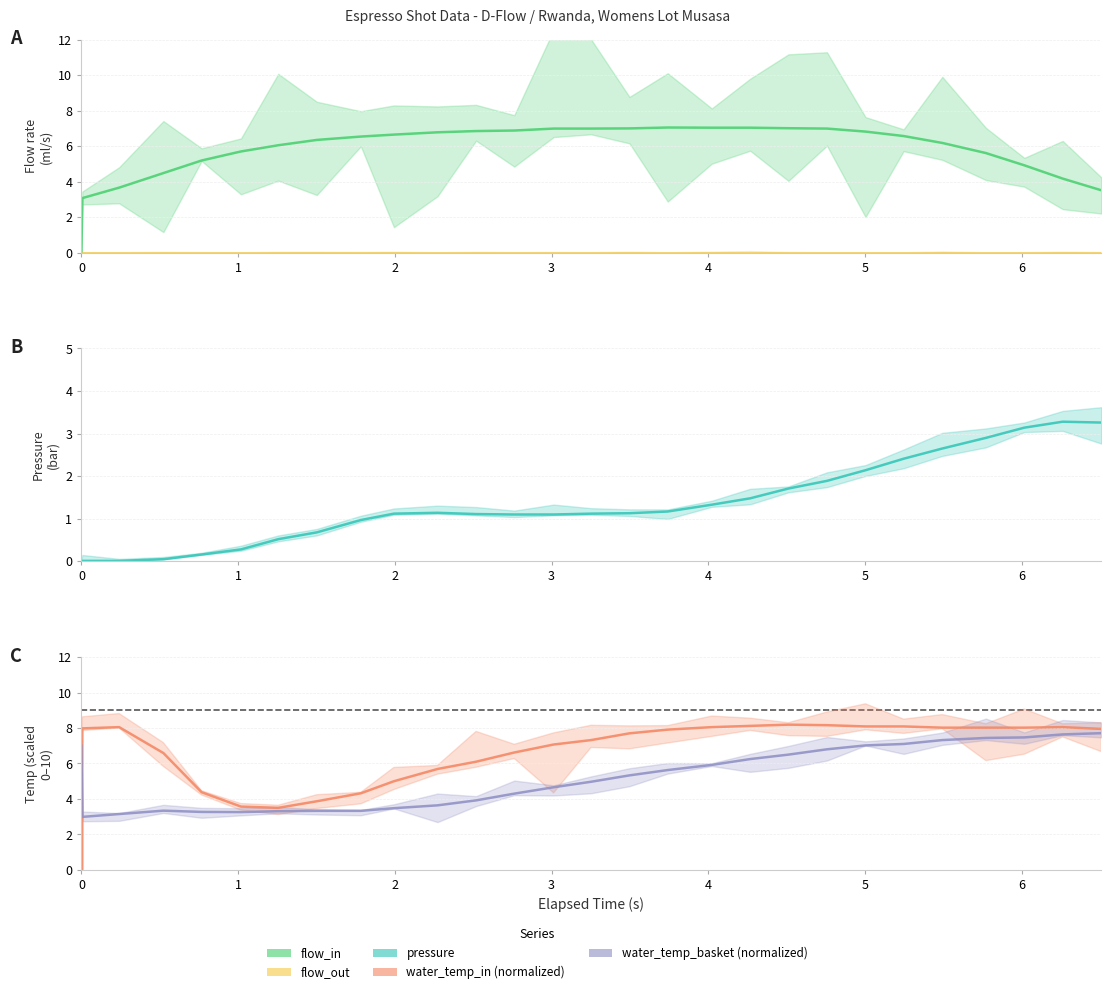

How many categories are shown in the chart?

28